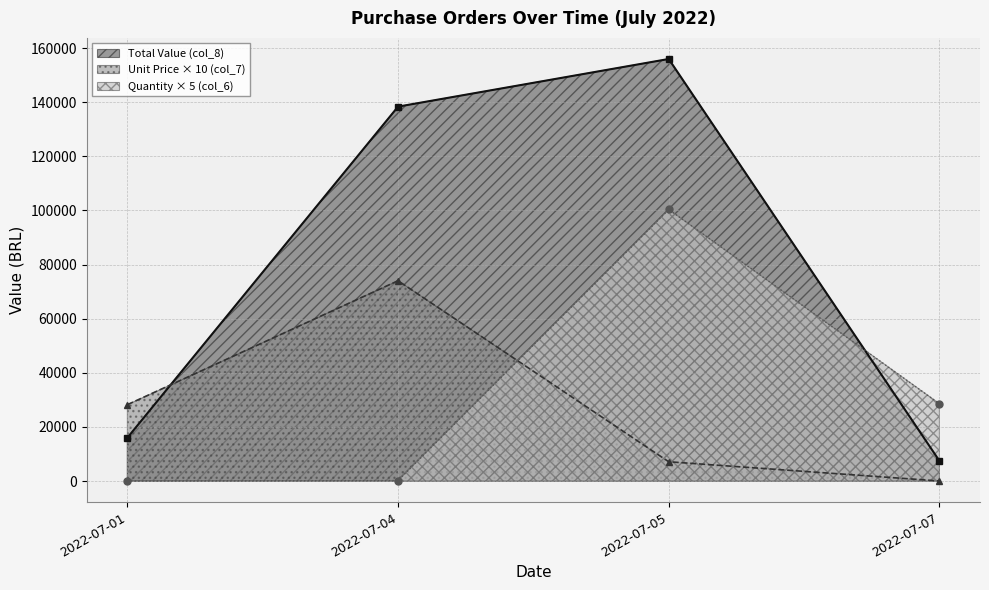

What is the lowest value of the Quantity (col_6) series?

1.0